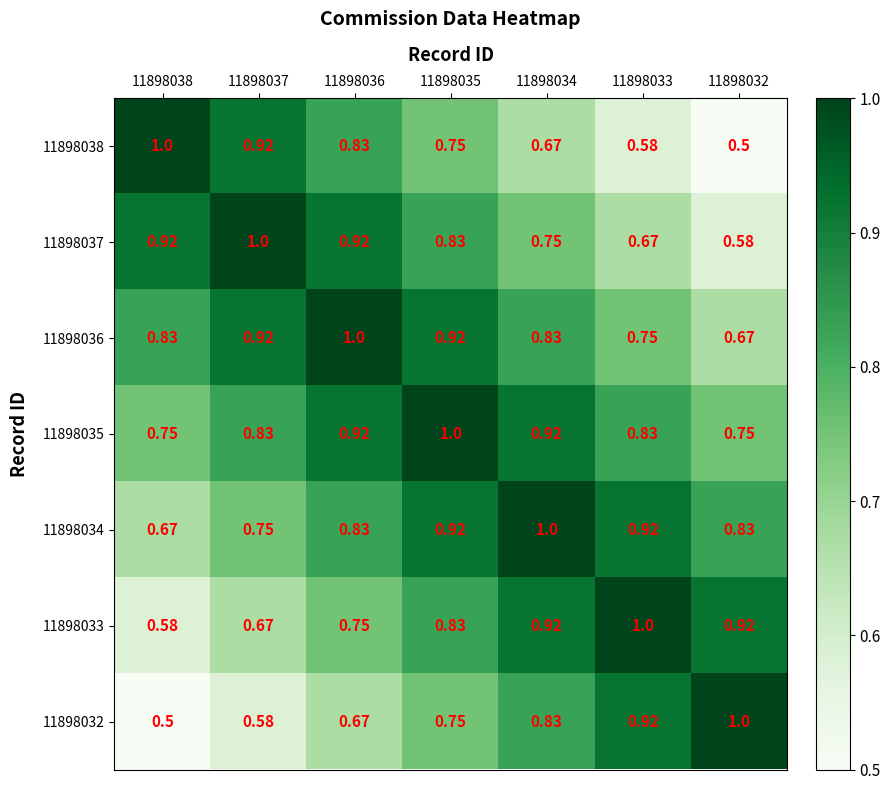

Count the number of categories in the chart.

7